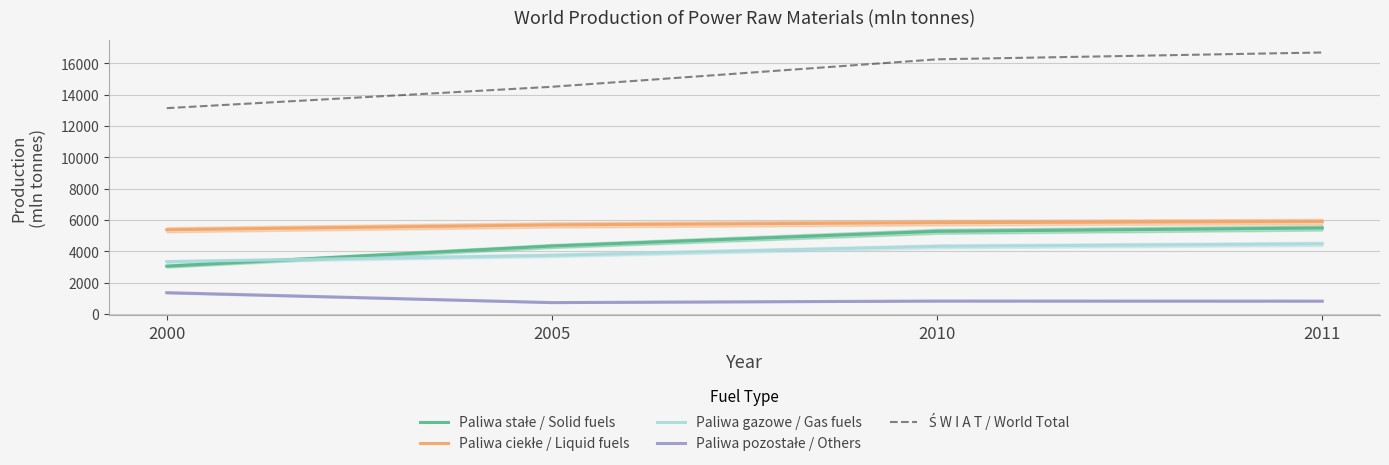

List the series in order of their peak value, lowest first.

Paliwa pozostałe / Others, Paliwa gazowe / Gas fuels, Paliwa stałe / Solid fuels, Paliwa ciekłe / Liquid fuels, Ś W I A T / World Total